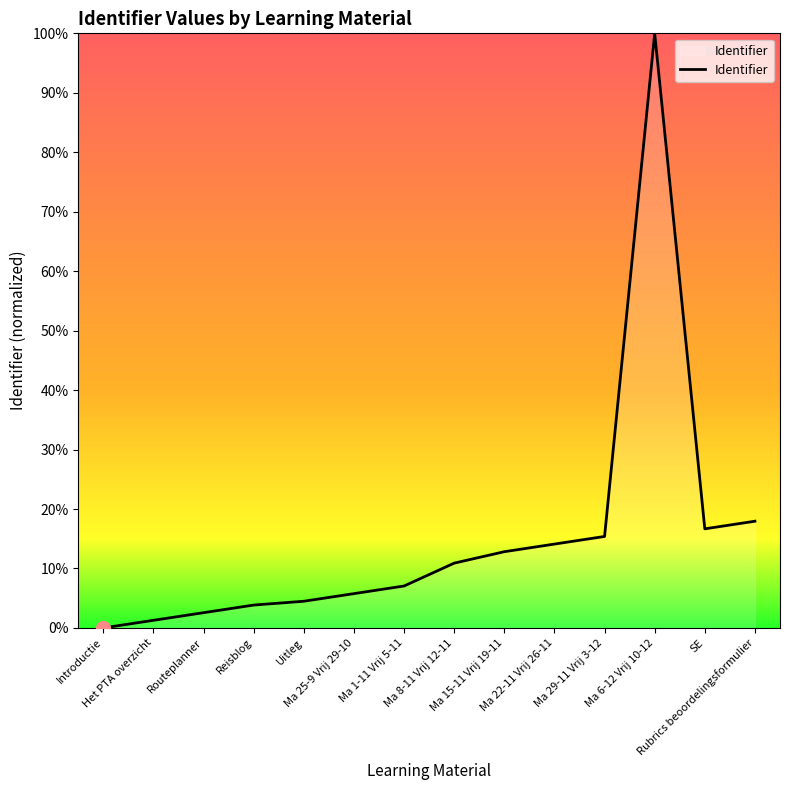

What is the difference between the maximum and minimum values?

100.0